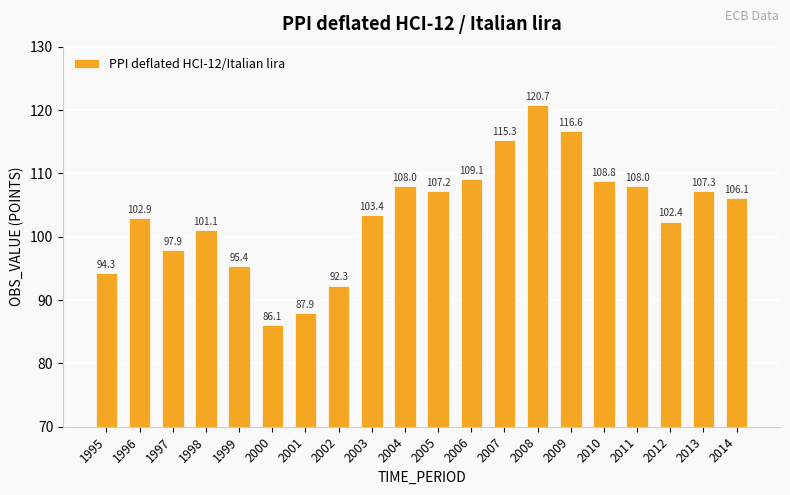

What is the maximum value shown in the chart?

120.7